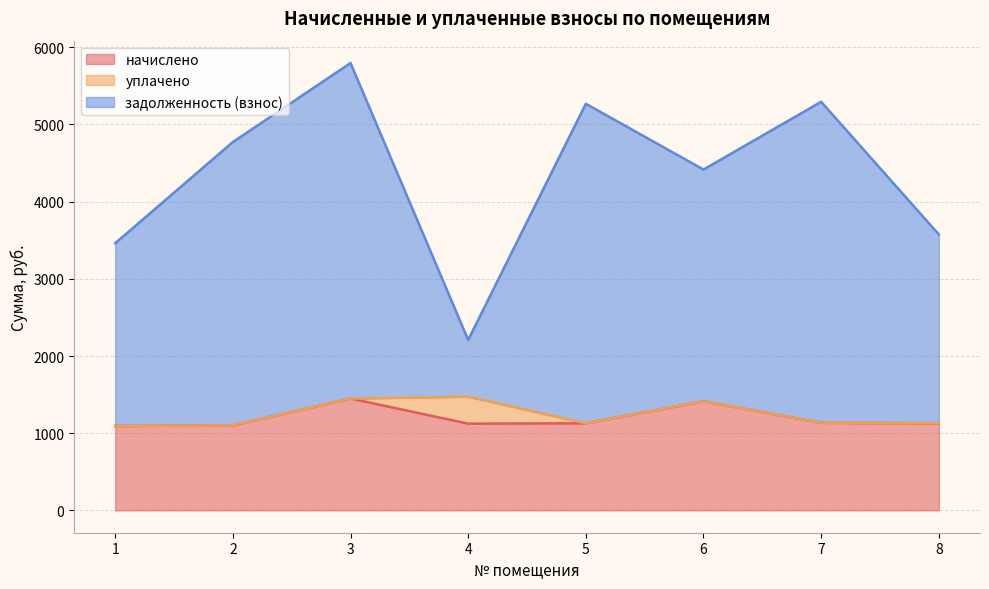

In задолженность (взнос), how many points are lower than both neighbors (excluding endpoints)?

2